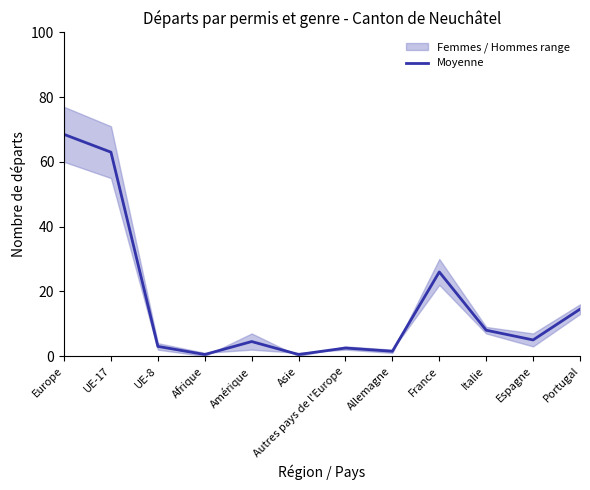

Which category has the lowest value across all series?

Afrique